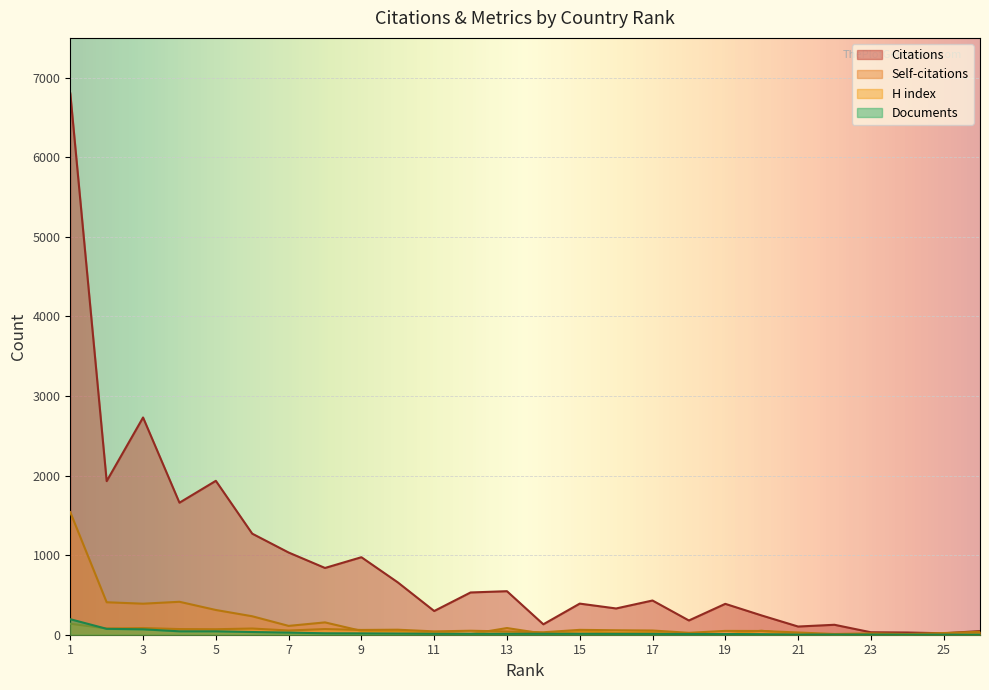

Reading right to left, extract all data points from this chart.

Citations: 46	18	28	31	125	103	242	388	179	430	330	391	131	547	531	298	658	974	839	1033	1270	1934	1659	2730	1930	6803
Self-citations: 10	6	1	0	1	1	50	6	11	35	24	44	14	84	8	29	47	48	155	111	232	311	414	390	408	1540
H index: 37	21	9	17	9	28	47	48	24	53	56	61	31	41	50	42	63	60	71	53	78	69	71	84	78	138
Documents: 1	1	1	2	2	2	7	9	9	11	11	12	12	12	12	12	15	17	18	27	34	43	43	68	74	195